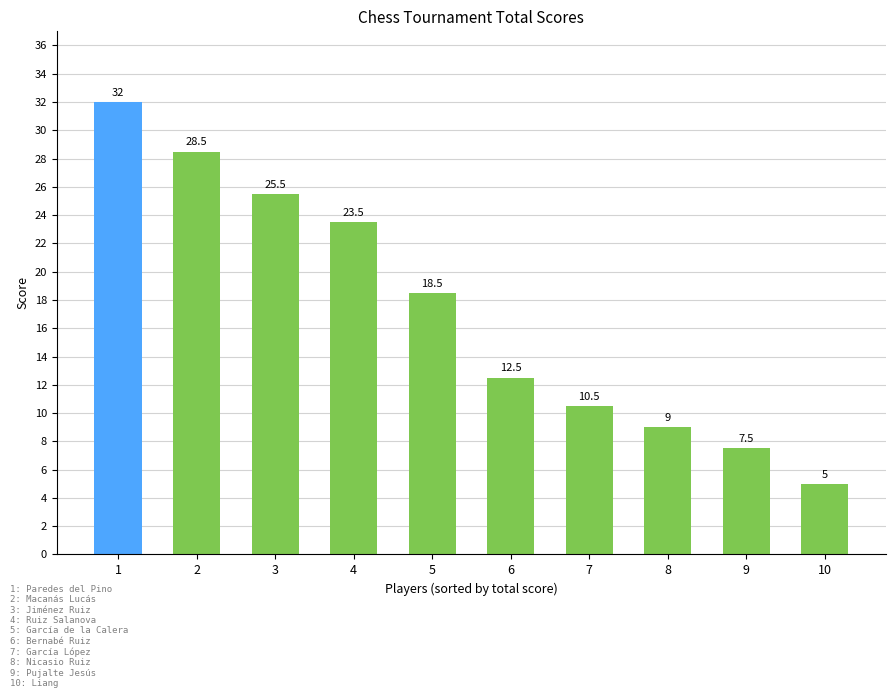

Reading left to right, extract all data points from this chart.

1=32.0	2=28.5	3=25.5	4=23.5	5=18.5	6=12.5	7=10.5	8=9.0	9=7.5	10=5.0